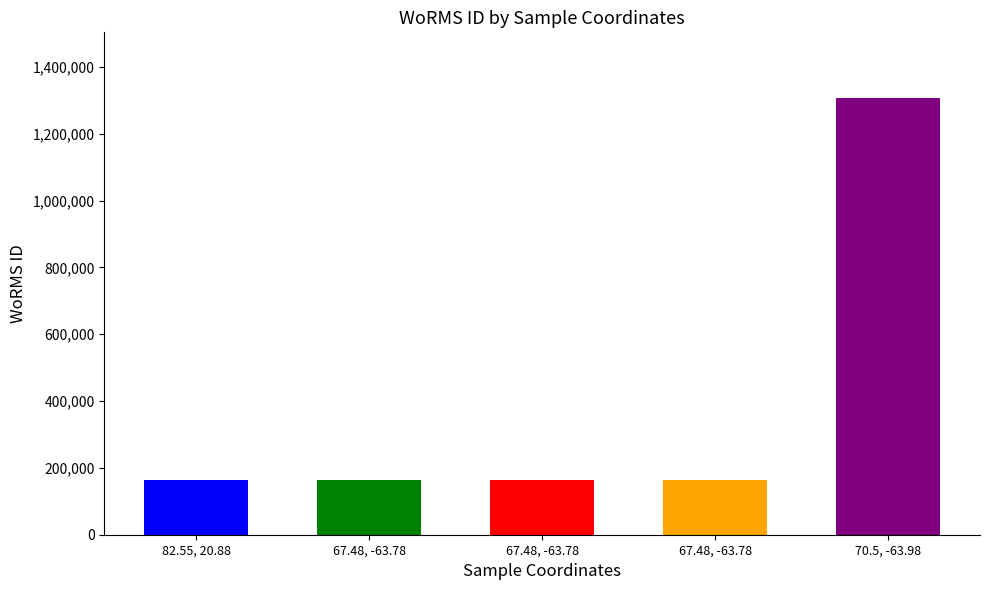

Reading right to left, transcribe all the data shown in this chart.

70.5, -63.98=1307640	67.48, -63.78=162927	67.48, -63.78=162927	67.48, -63.78=162927	82.55, 20.88=162927